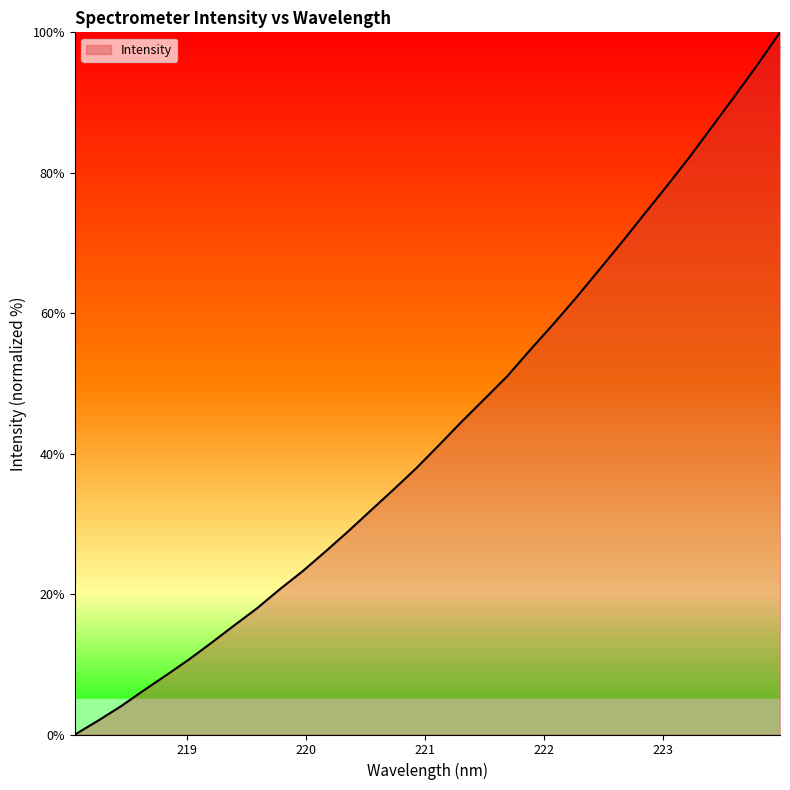

What is the difference between the maximum and second lowest values?

98.1